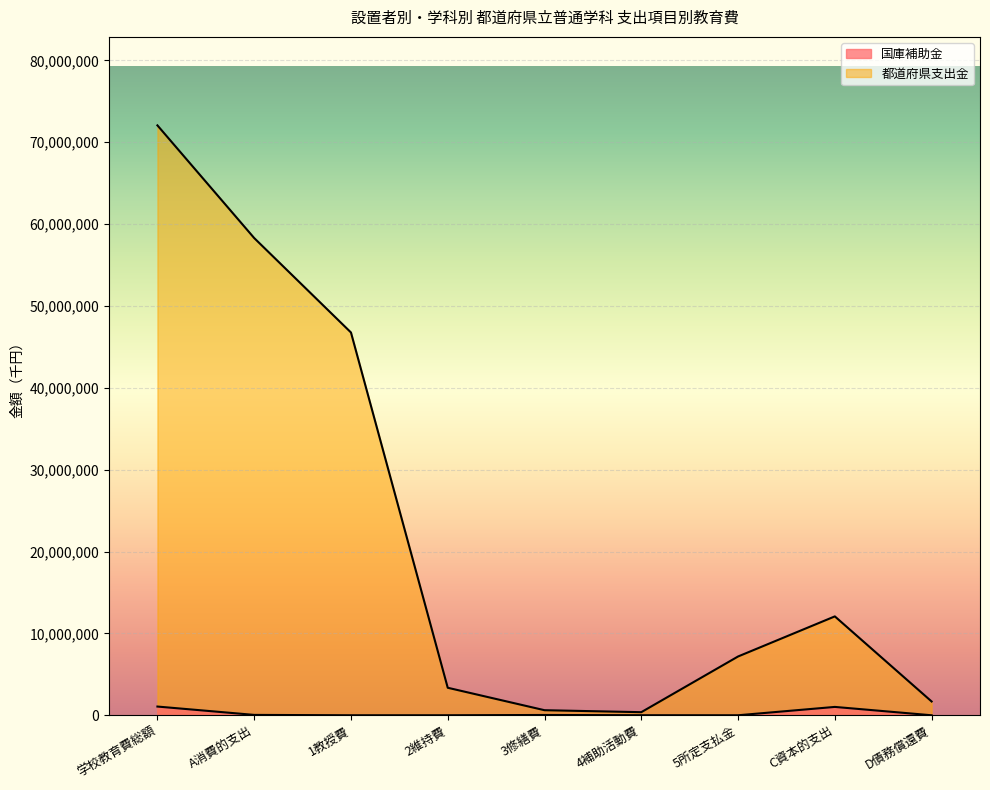

Which series has the largest total across all categories?

都道府県支出金